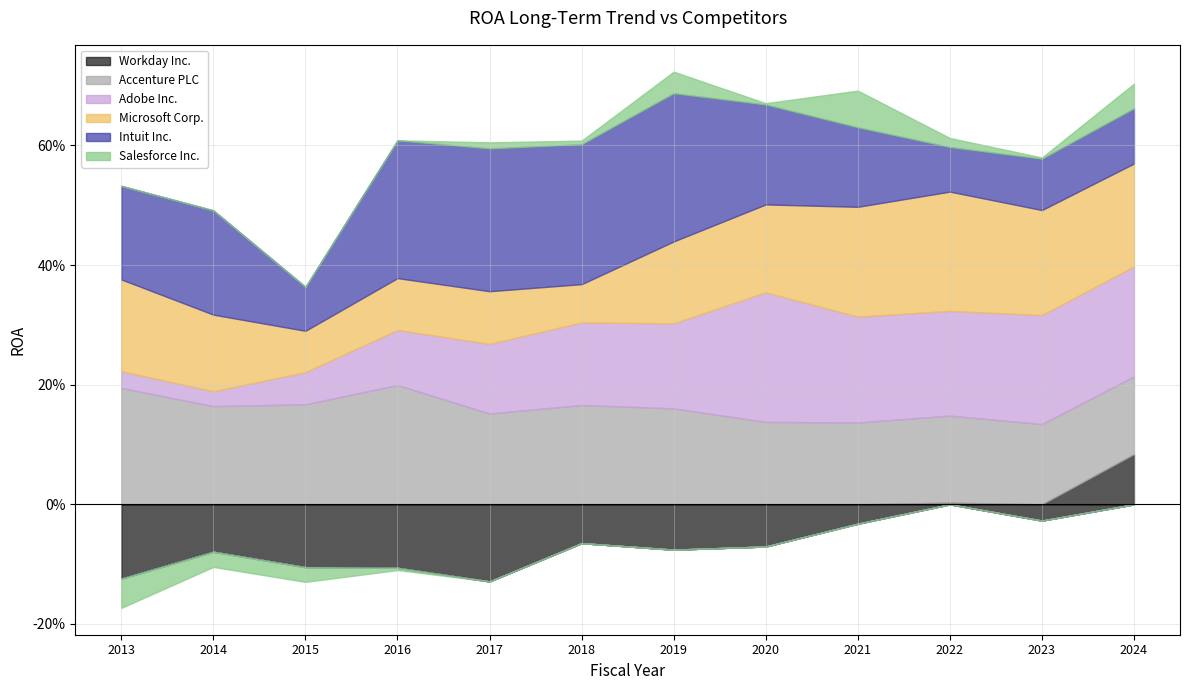

Rank the series by their maximum value, from lowest to highest.

Salesforce Inc., Workday Inc., Microsoft Corp., Accenture PLC, Adobe Inc., Intuit Inc.